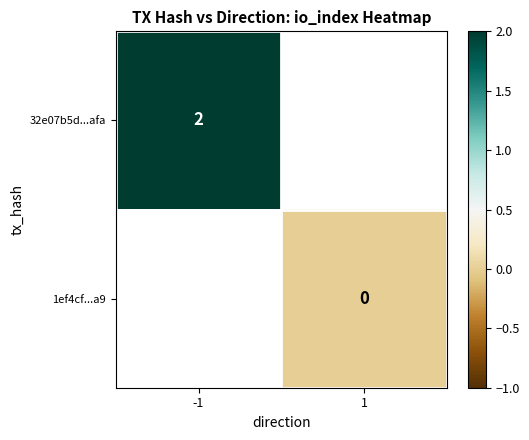

At 1, list the series in order from smallest to largest.

32e07b5d...afa, 1ef4cf...a9